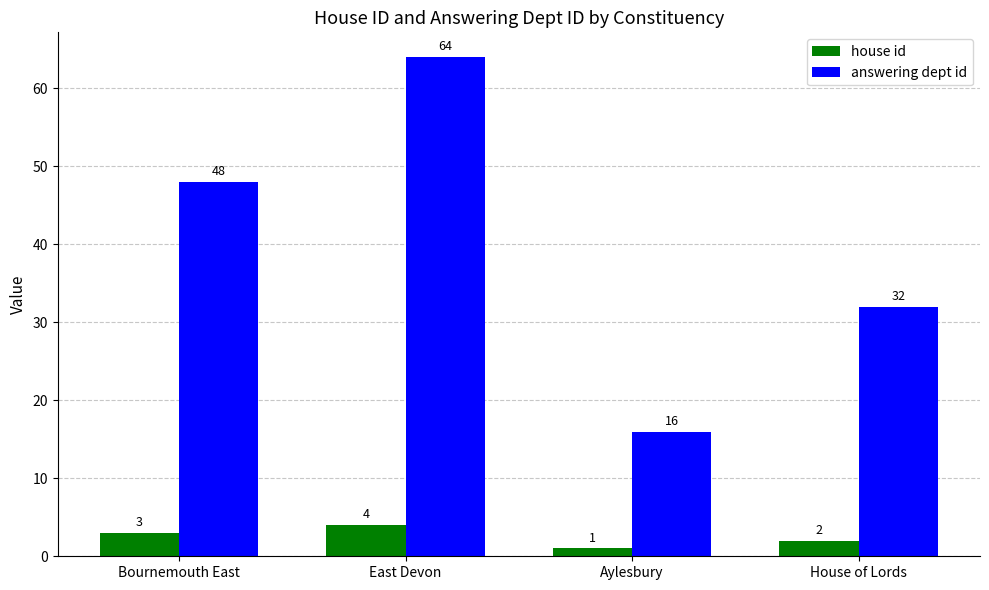

What is the difference between the highest and lowest values at Aylesbury?

15